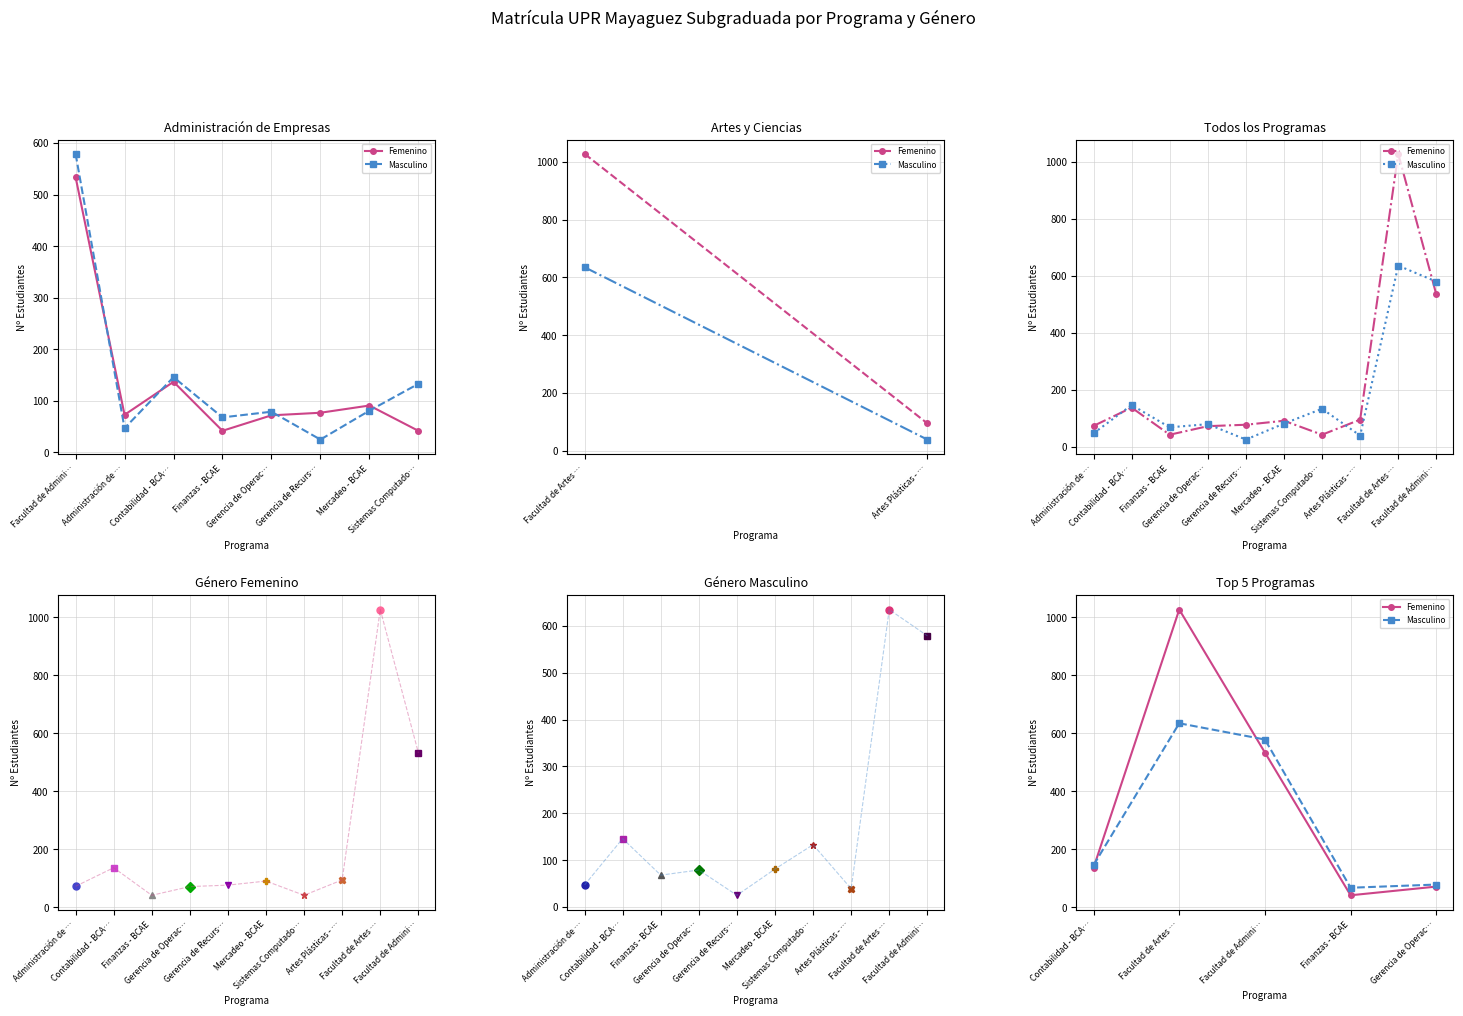

Which series changed the most between Facultad de Admini… and Gerencia de Operac…?

Masculino